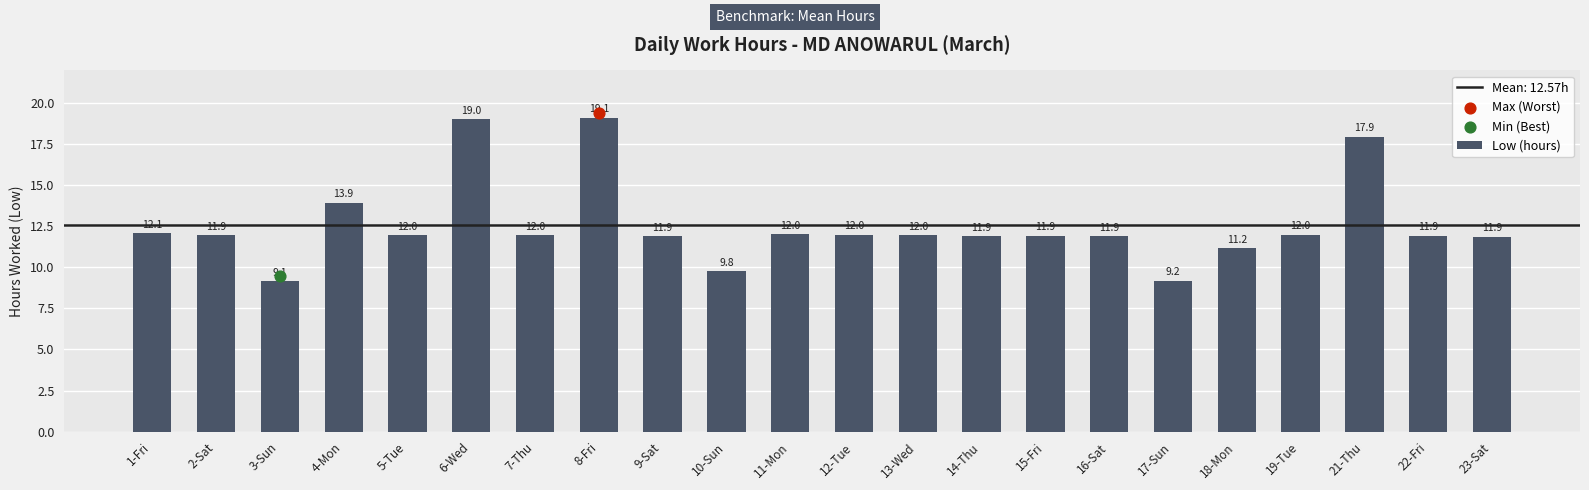

Between 19-Tue and 14-Thu, which is larger?

19-Tue